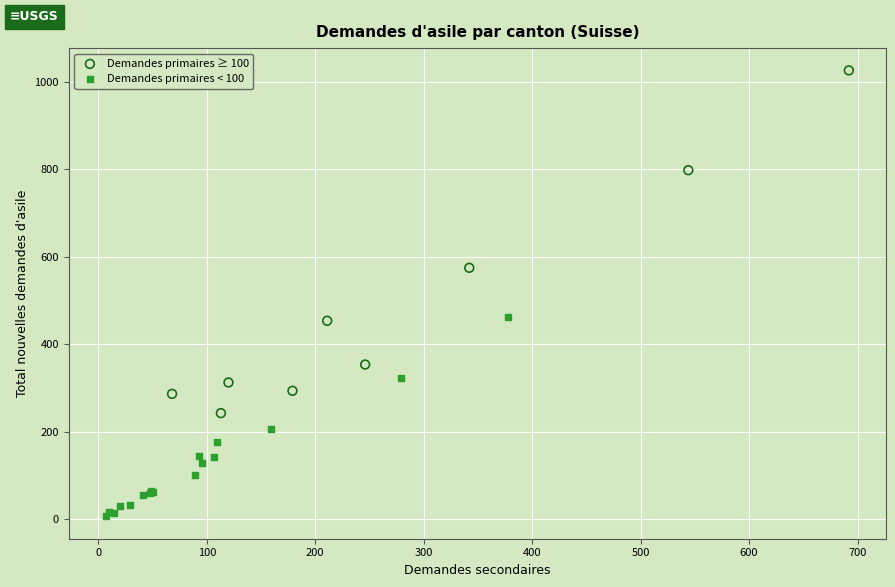

Which series reaches the minimum Y coordinate?

Demandes primaires < 100